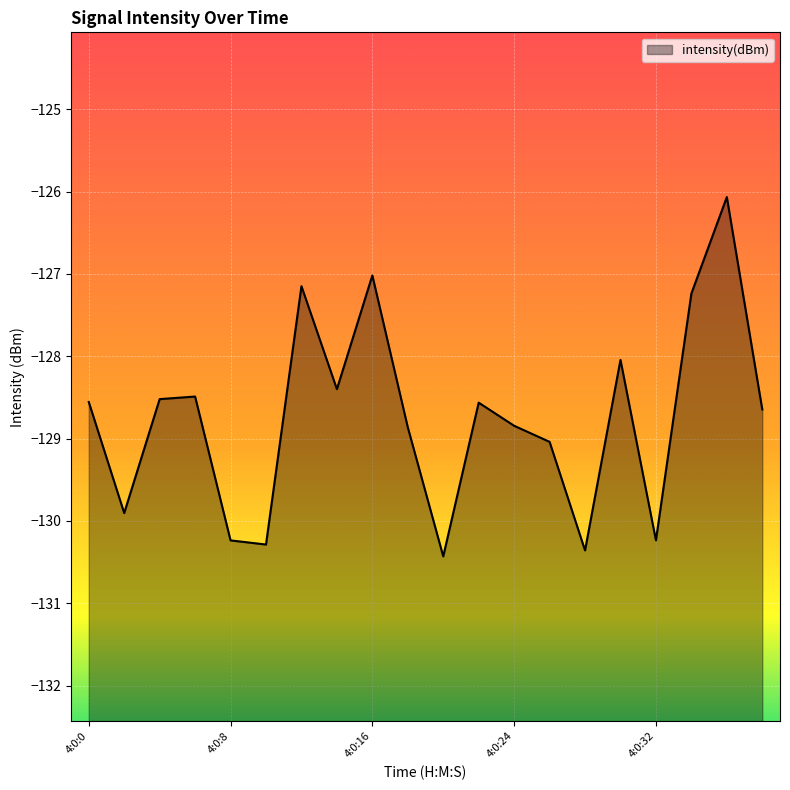

What is the difference between the maximum and minimum values?

4.4